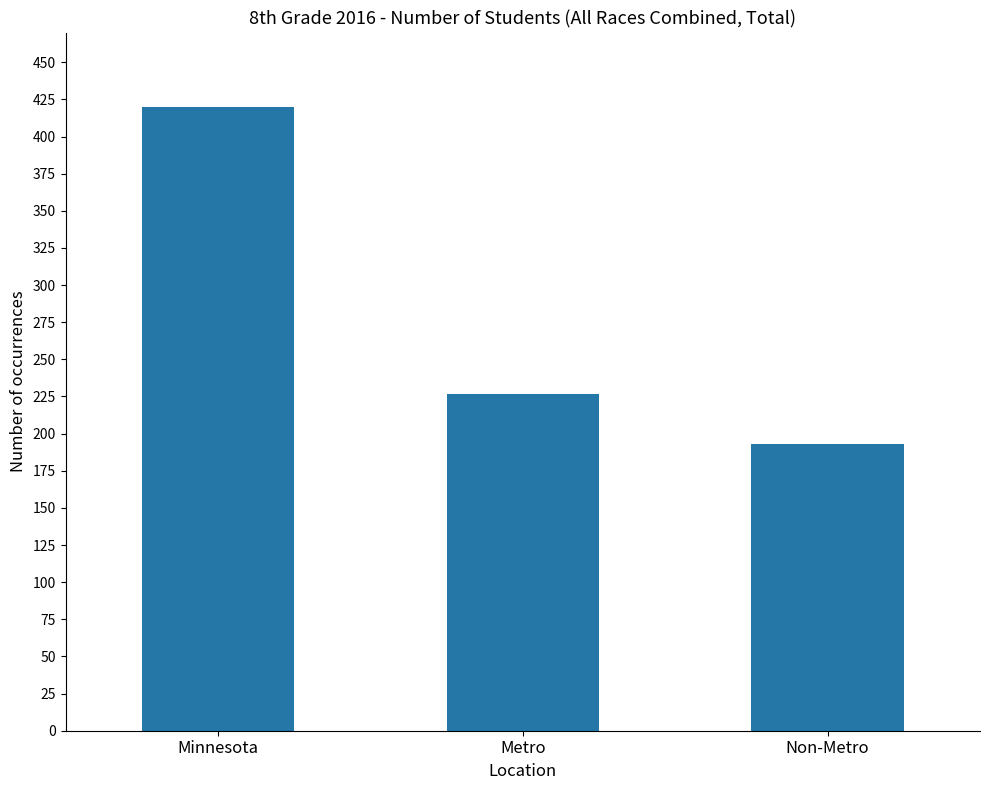

What is the difference between the maximum and minimum values?

227